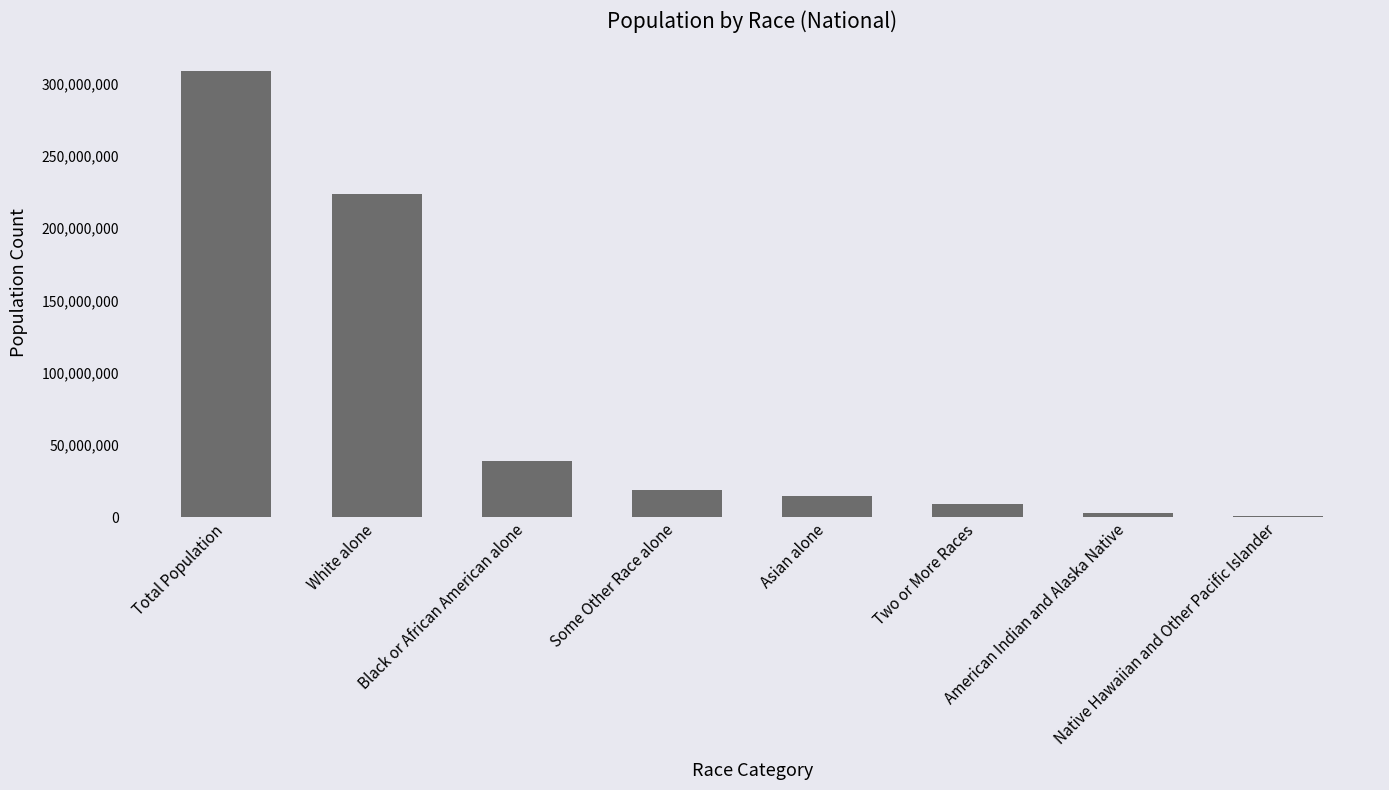

How many data points does each series have?

8